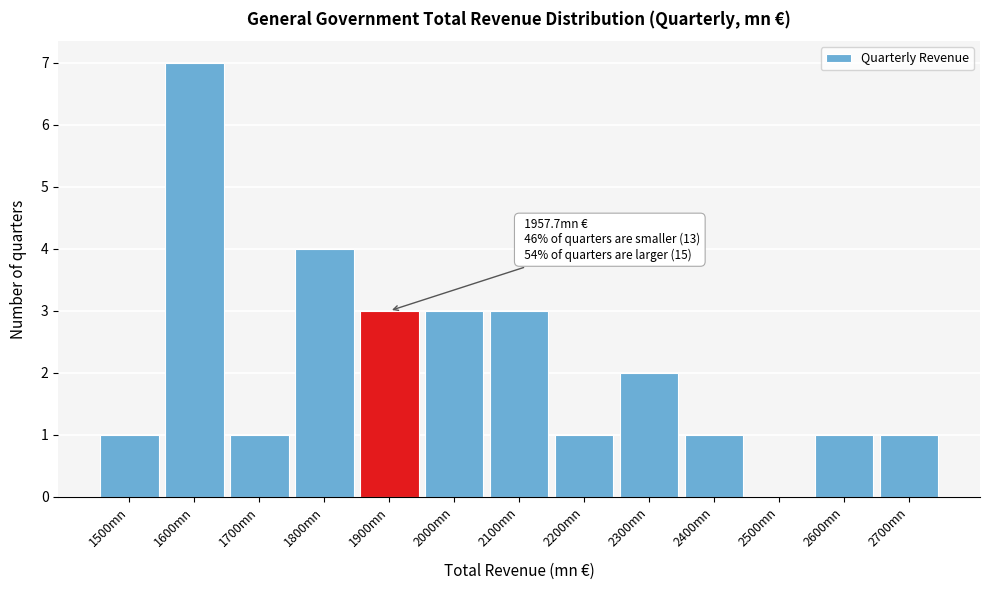

Reading right to left, extract all data points from this chart.

2700mn=1	2600mn=1	2500mn=0	2400mn=1	2300mn=2	2200mn=1	2100mn=3	2000mn=3	1900mn=3	1800mn=4	1700mn=1	1600mn=7	1500mn=1